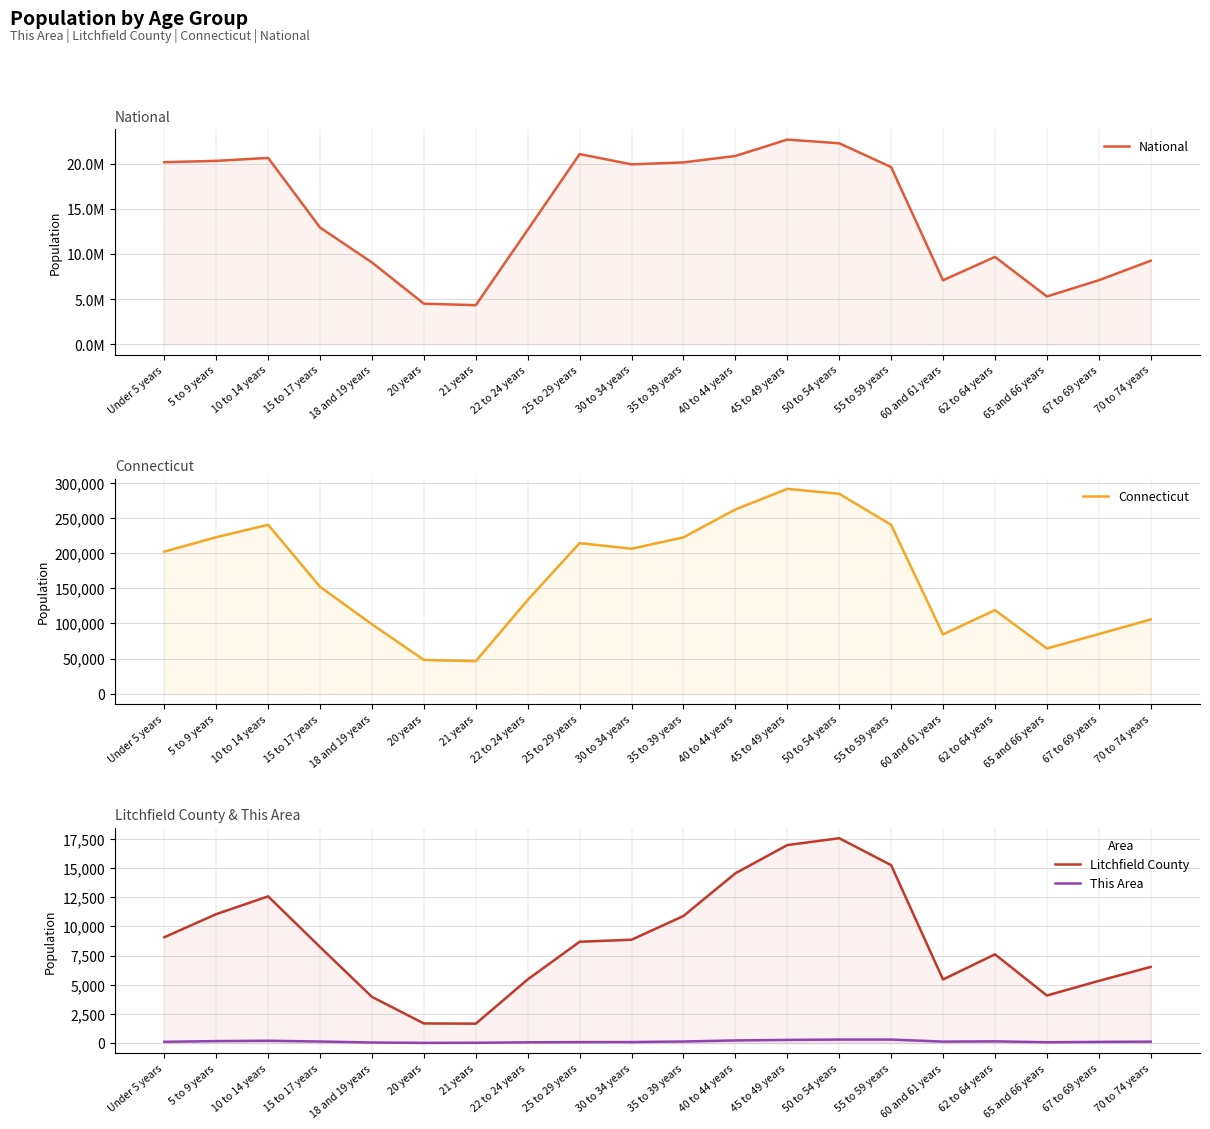

True or false: Connecticut and This Area intersect in this chart.

False